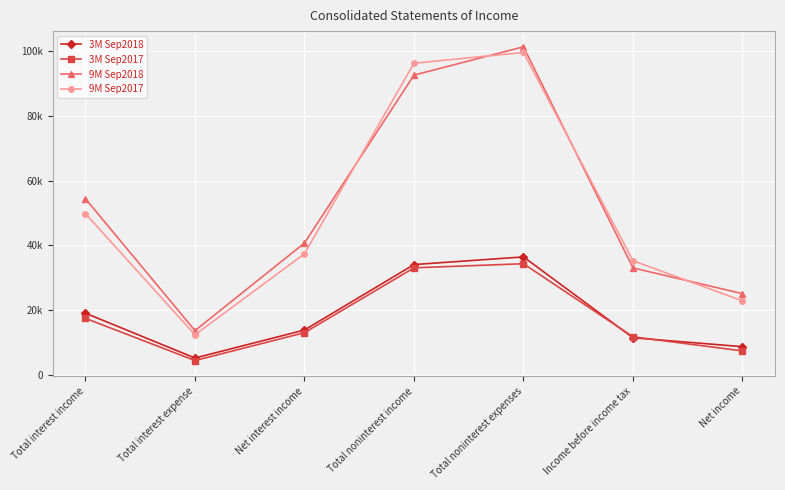

What is the value of the 9M Sep2017 point at the 7th from the left?

22849